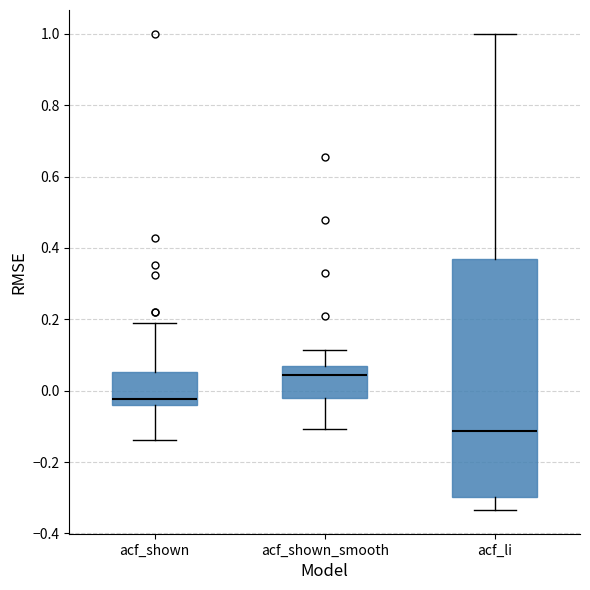

Which box is the tallest, from its lower edge to its upper edge?

acf_li